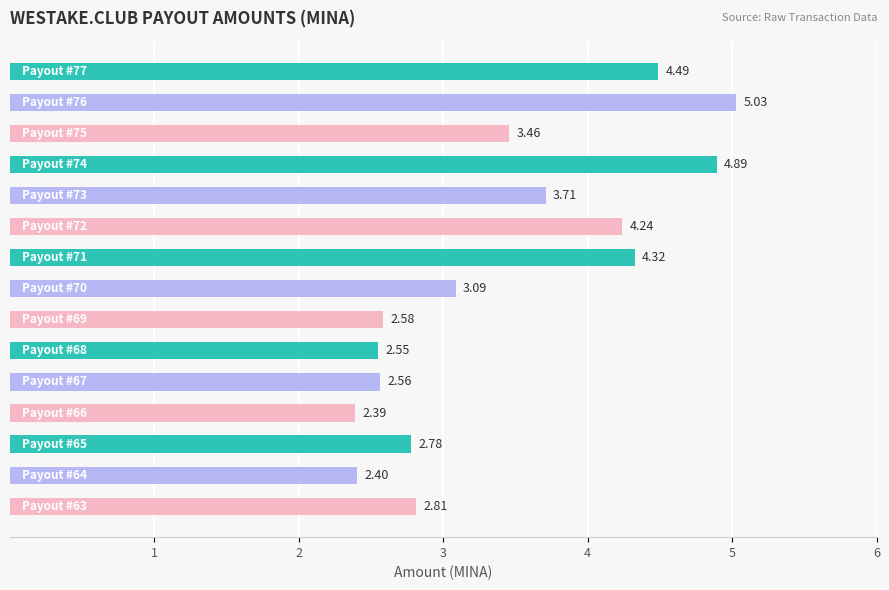

What is the average value?

3.4